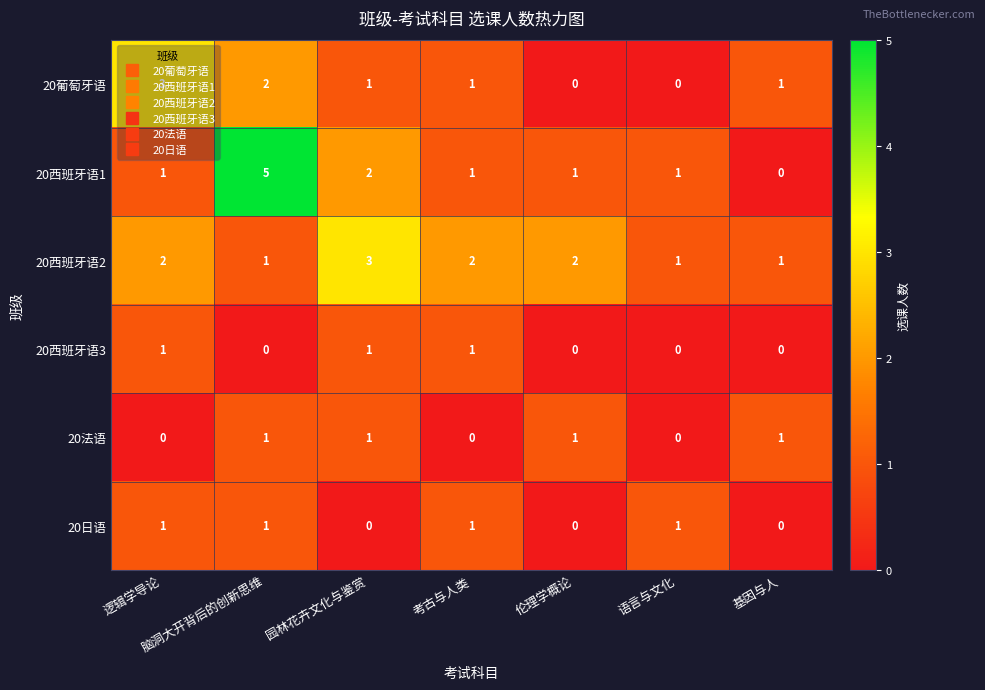

What is the difference between the highest and lowest values at 考古与人类?

2